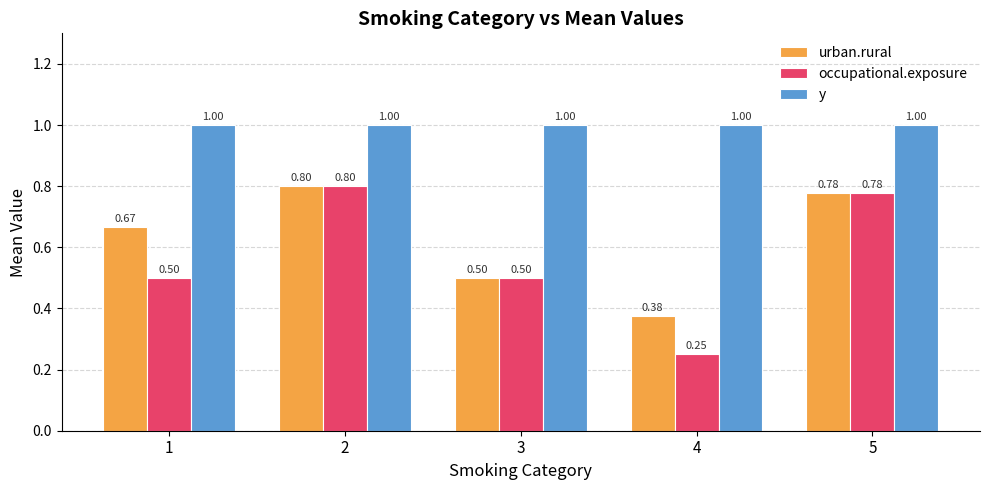

Rank the series at 4 from lowest to highest value.

occupational.exposure, urban.rural, y